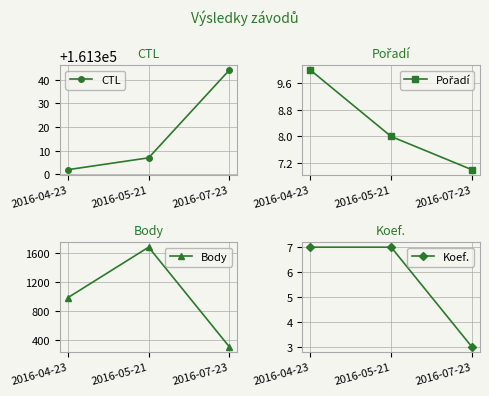

How many Body values are between 303 and 1675?

3